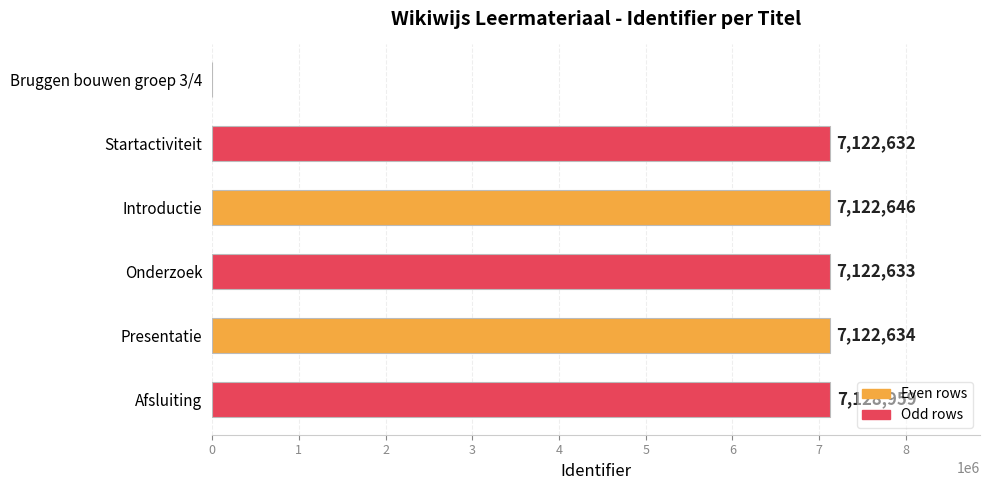

What is the approximate value at Startactiviteit, to the nearest 10?

7122630